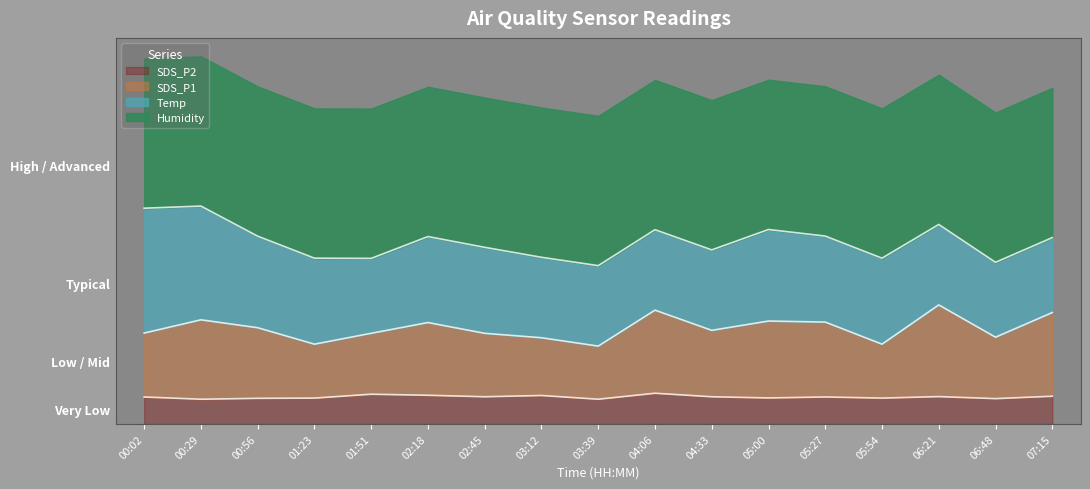

Where is SDS_P1 nearest to the value 39?

00:56